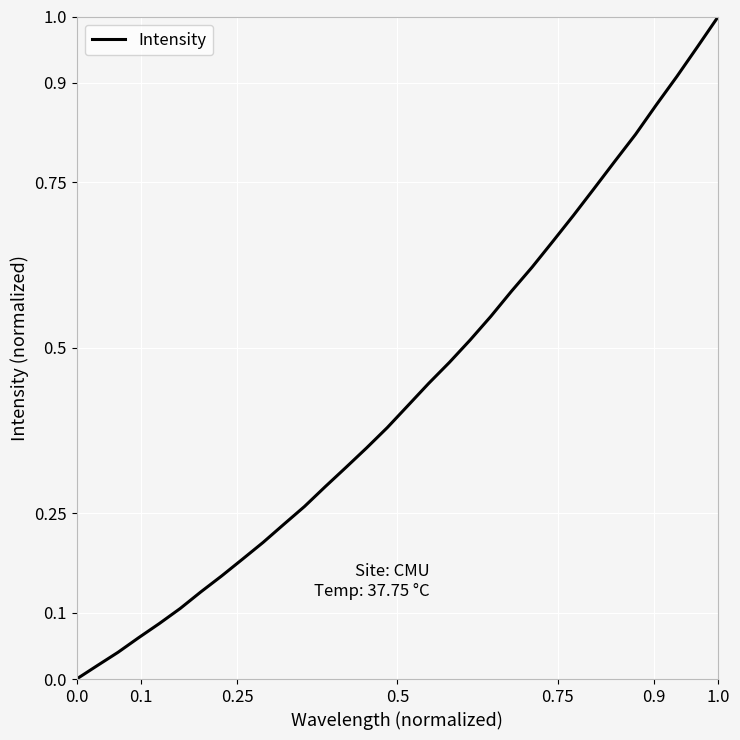

How many lines are shown in the chart?

1